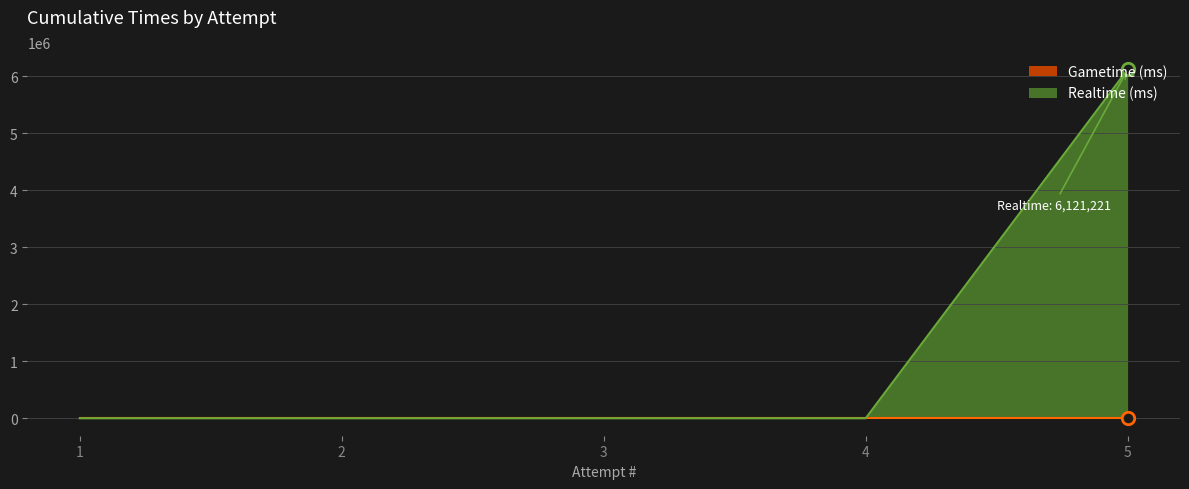

Which has a higher value, 4 or 1?

4